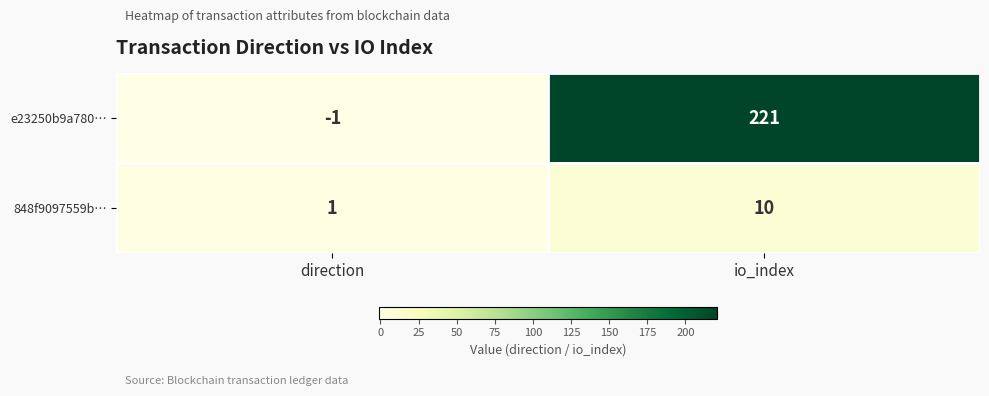

Reading left to right, list all the values displayed in this chart.

e23250b9a780…: direction=-1	io_index=221
848f9097559b…: direction=1	io_index=10